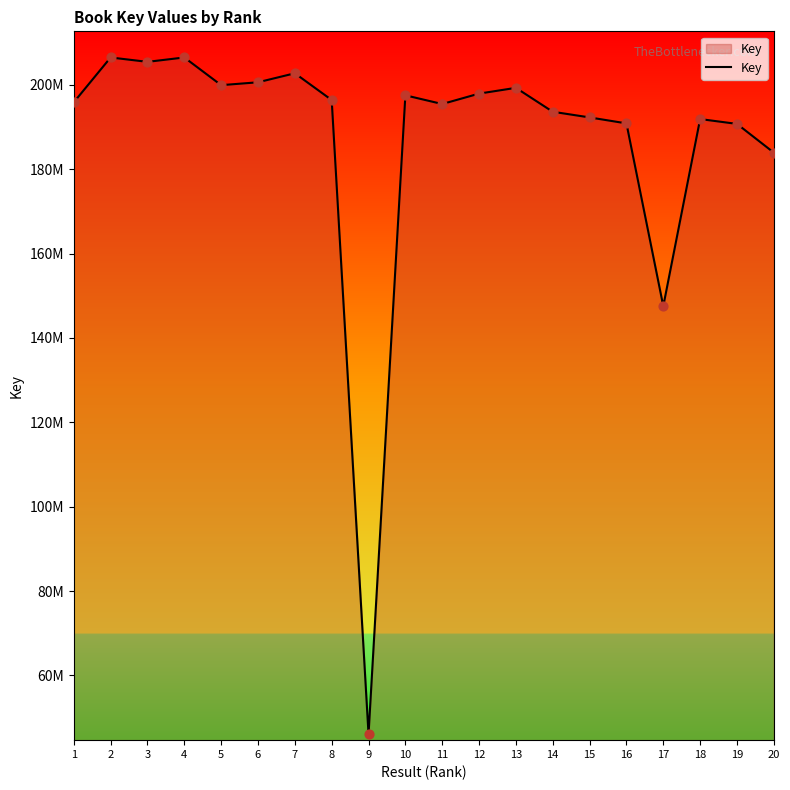

What is the ratio of the value at 16 to the value at 19?

1.0